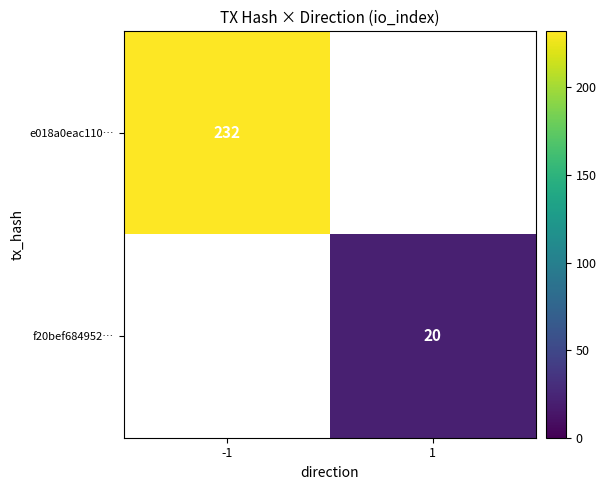

Which has a higher value, 1 or -1?

-1